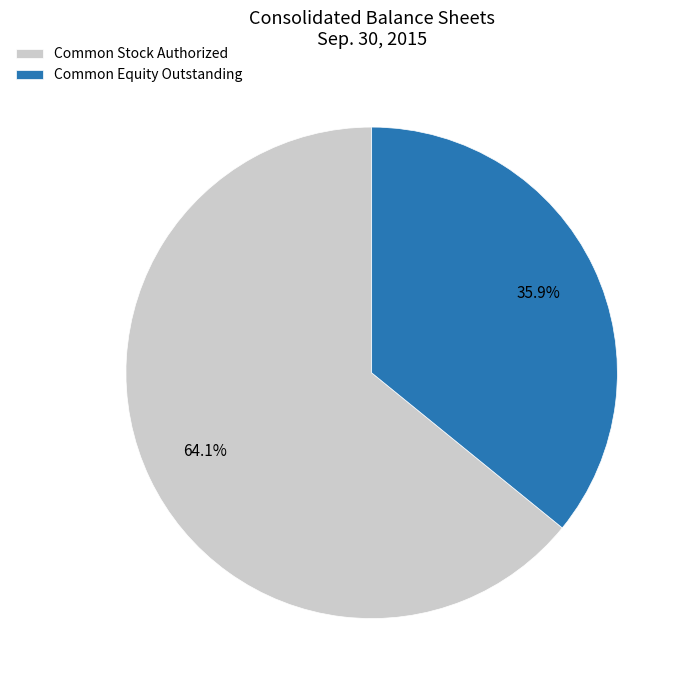

To the nearest percent, what is the difference between the largest and smallest slice percentages?

28%